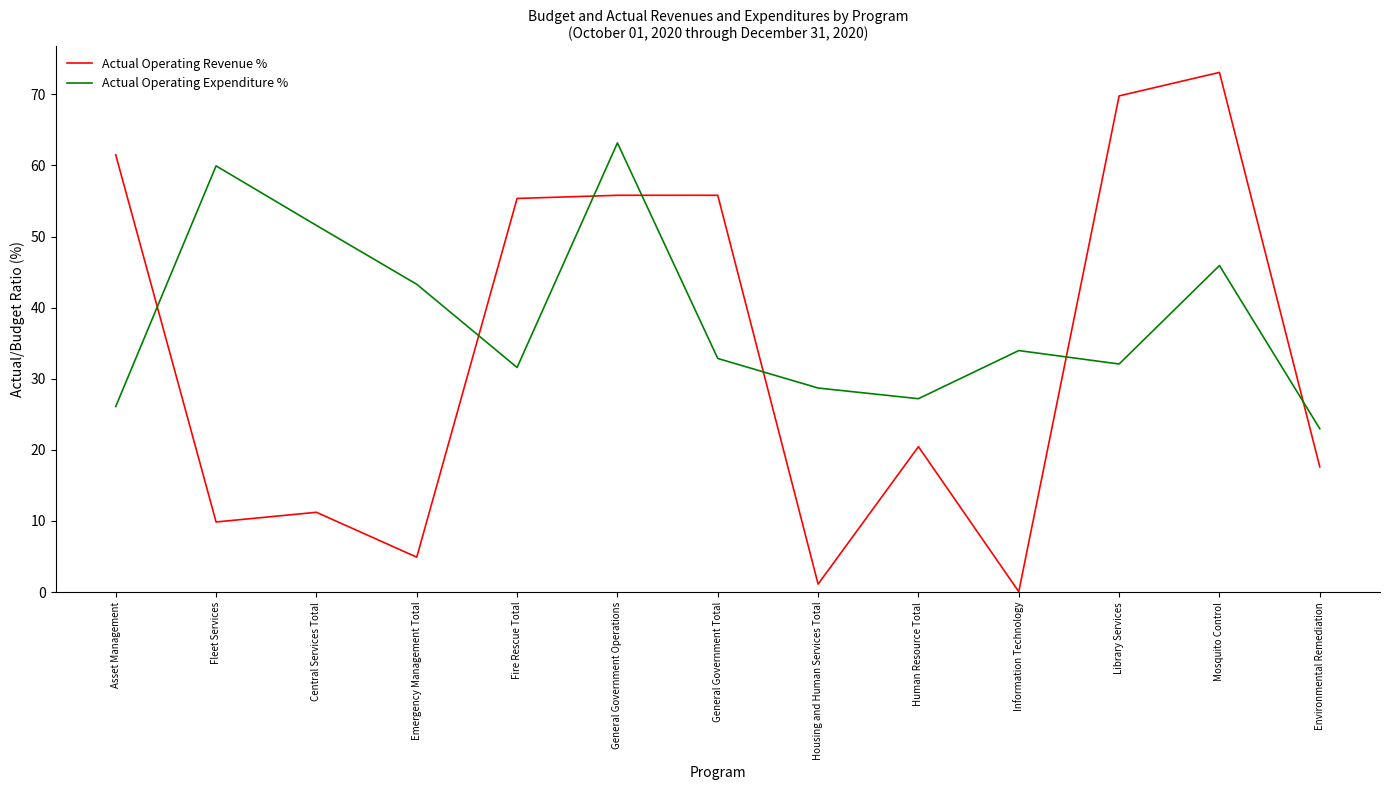

Where is Actual Operating Revenue % nearest to the value 36?

Human Resource Total